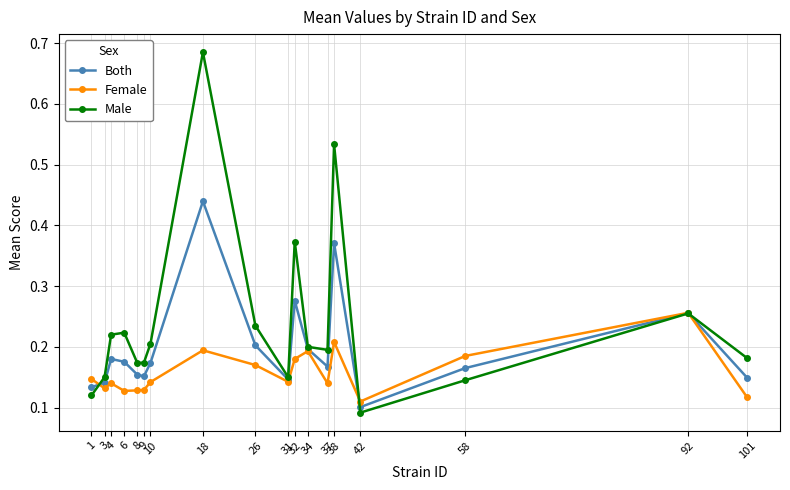

True or false: Male has more than 0 points higher than both neighbors.

True